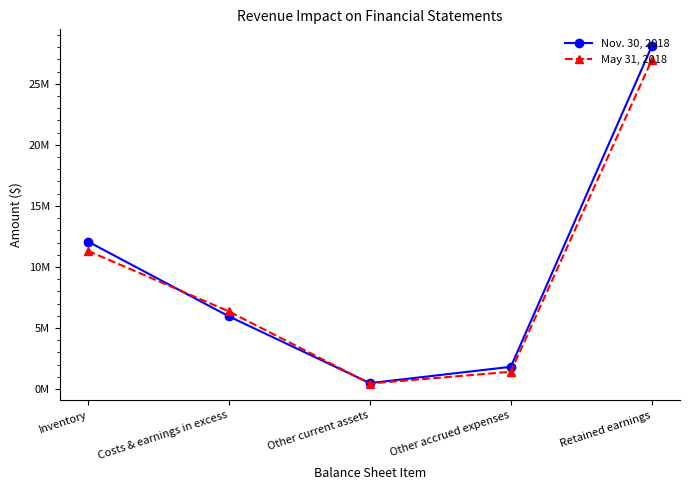

What are all the series names shown in the legend?

Nov. 30, 2018, May 31, 2018